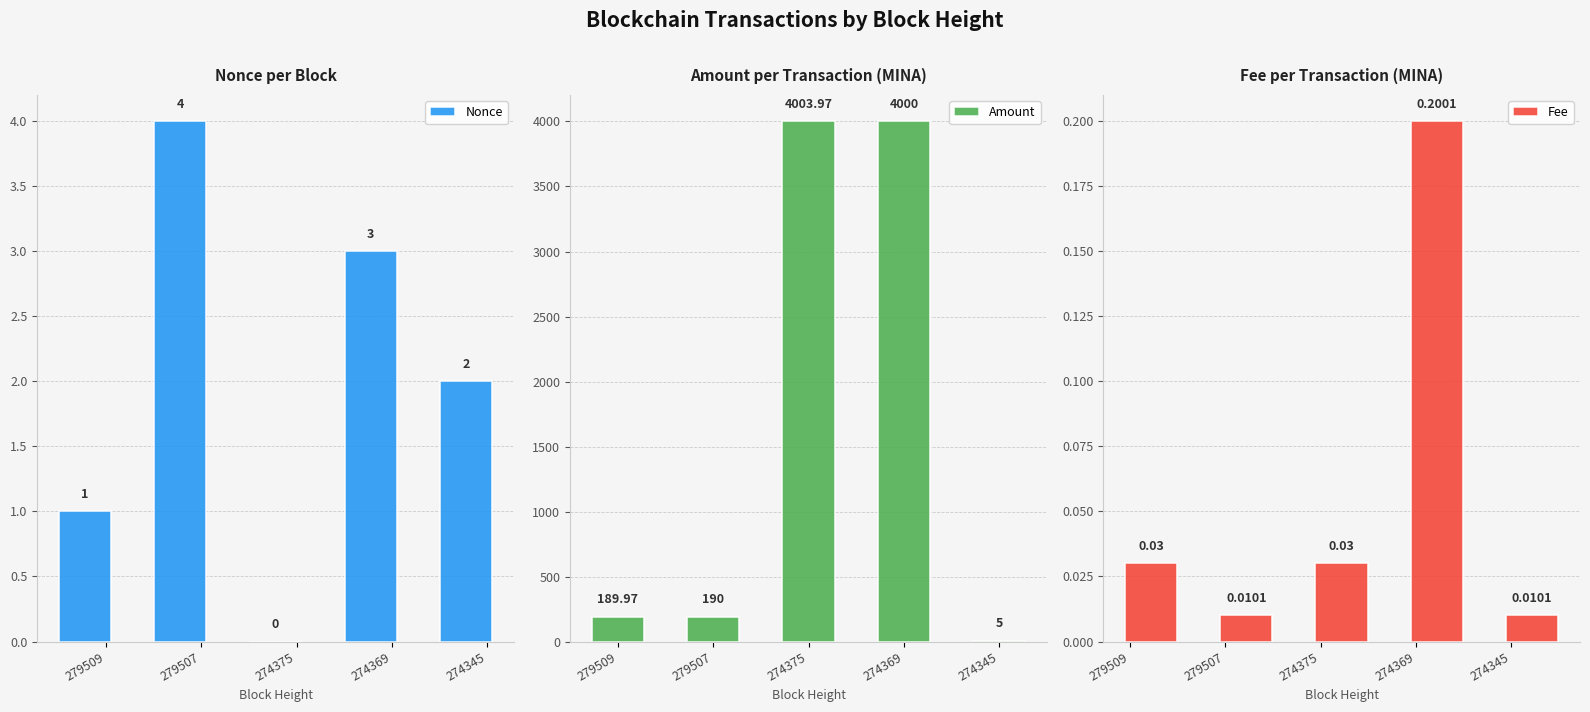

How many bars are there in total?

15